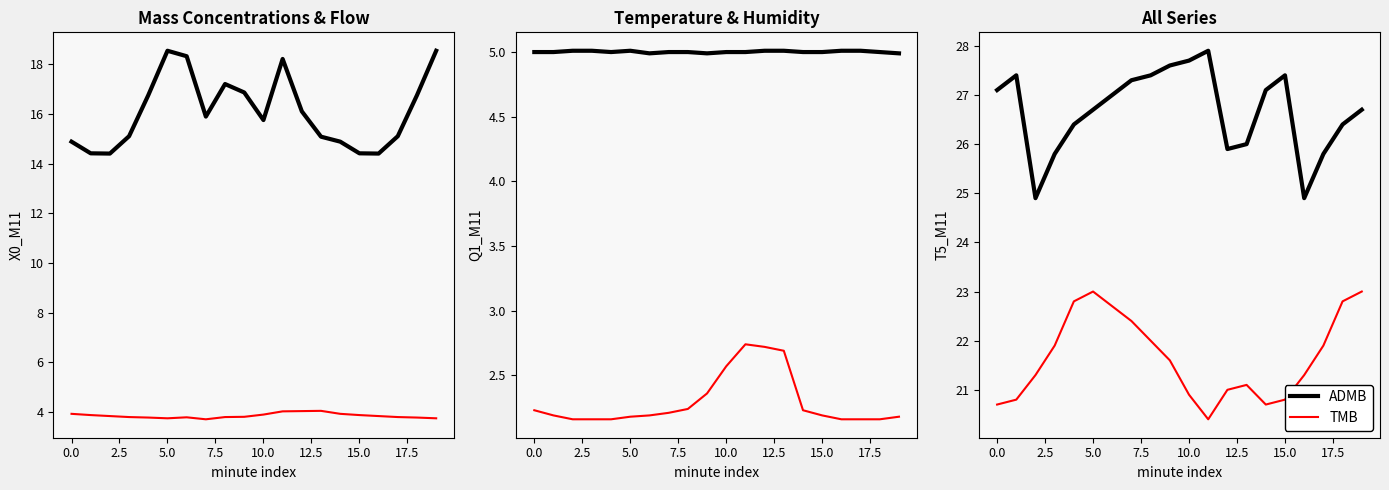

How many lines are shown in the chart?

6